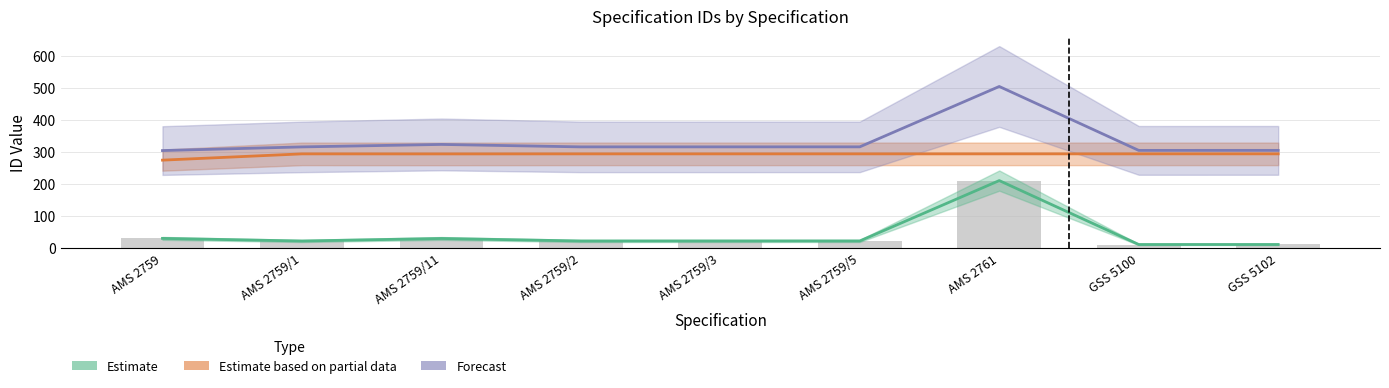

What are all the series names shown in the legend?

Estimate, Estimate based on partial data, Forecast